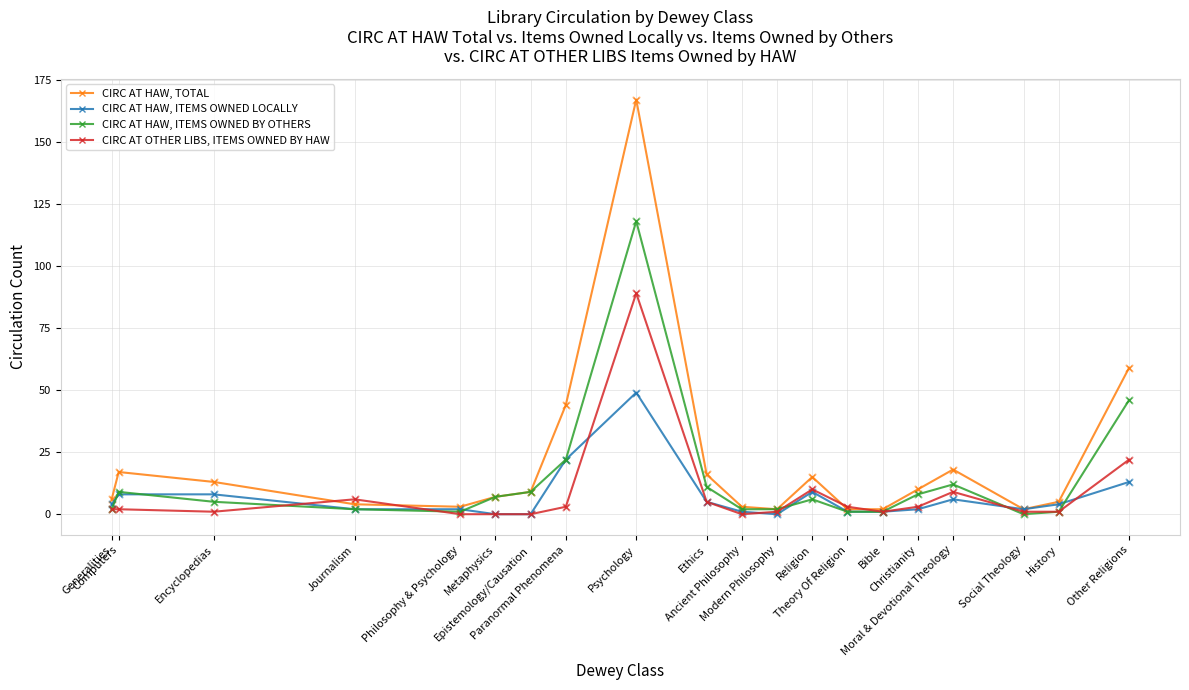

Which series has the largest range (max minus min)?

CIRC AT HAW, TOTAL